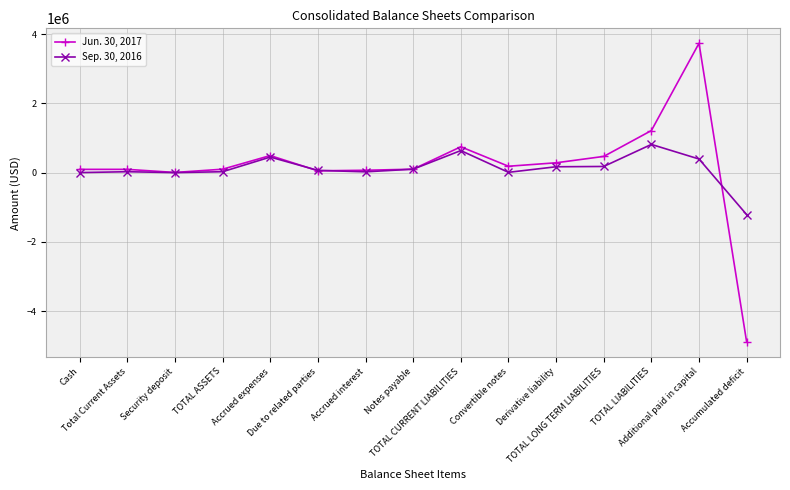

Which series ends up on top after the final intersection of Jun. 30, 2017 and Sep. 30, 2016?

Sep. 30, 2016